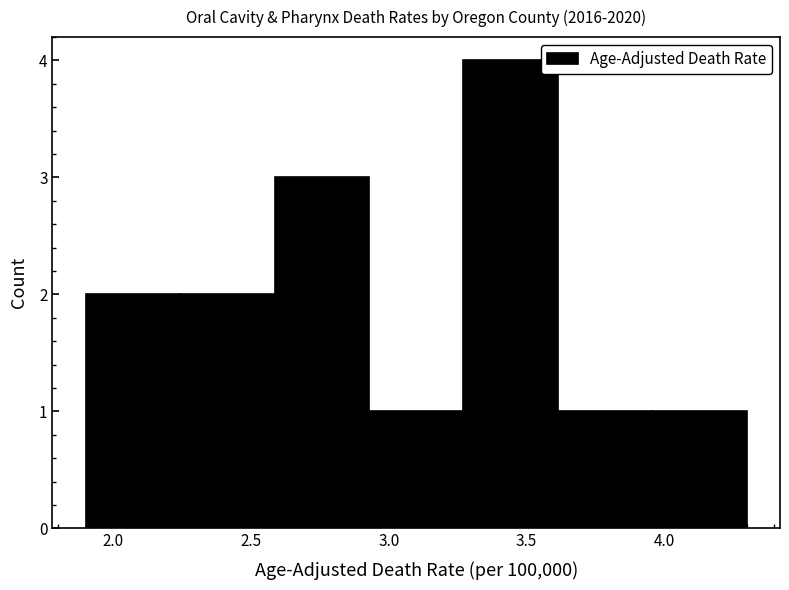

How tall is the bar that spans 2.95 to 3.25 on the x-axis? Neither the bar edges nor the heights are printed on the chart, so give them approximately, as read against the axes.

1